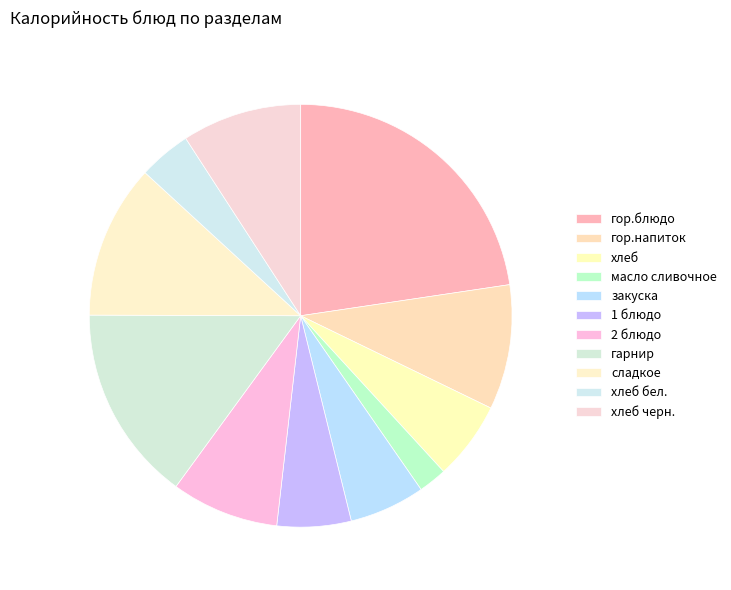

Do масло сливочное and хлеб together represent more than half of the pie?

No